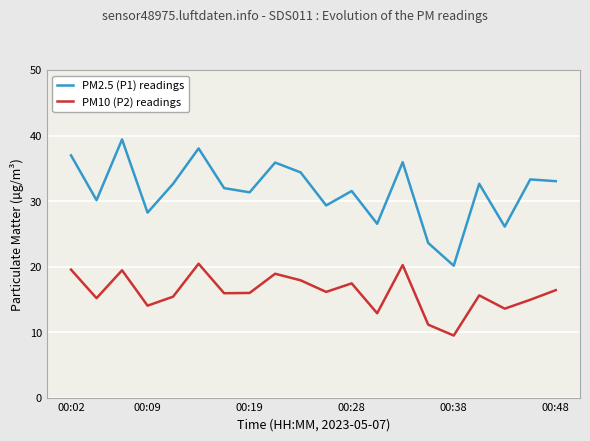

How many lines are shown in the chart?

2